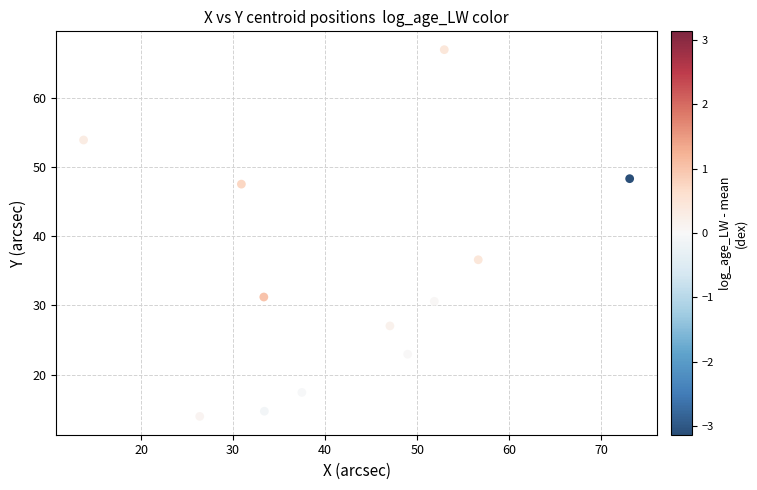

What Y value in the scatter plot is closest to 40?

36.6